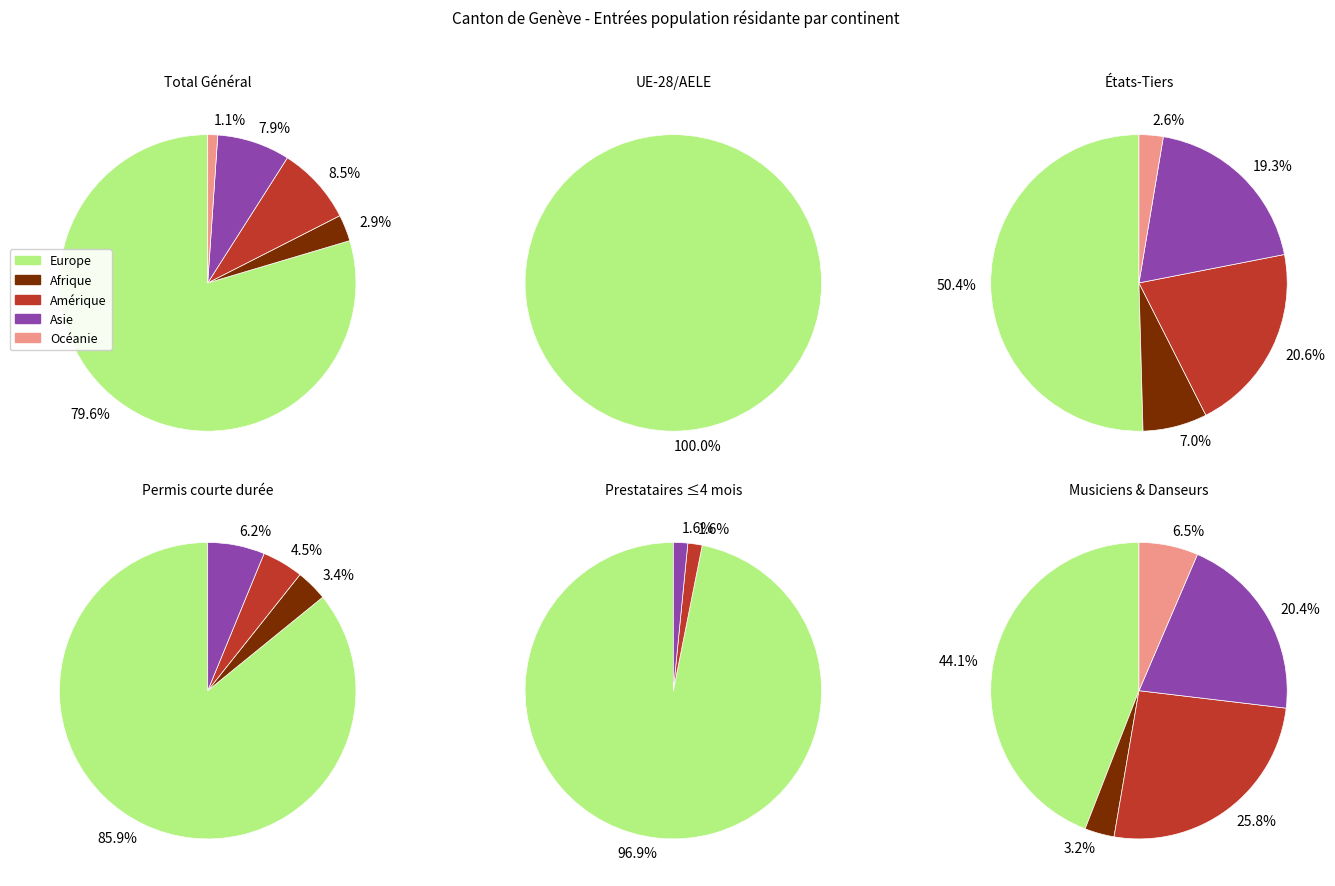

What is the total percentage of Océanie and Asie?

9.0%